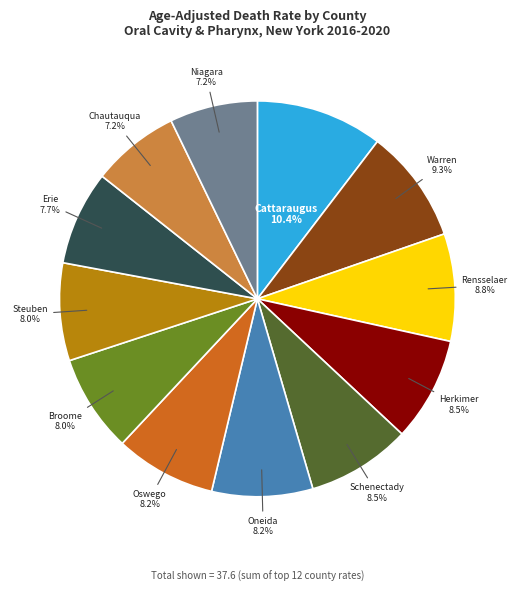

Is there a majority slice in this chart?

No